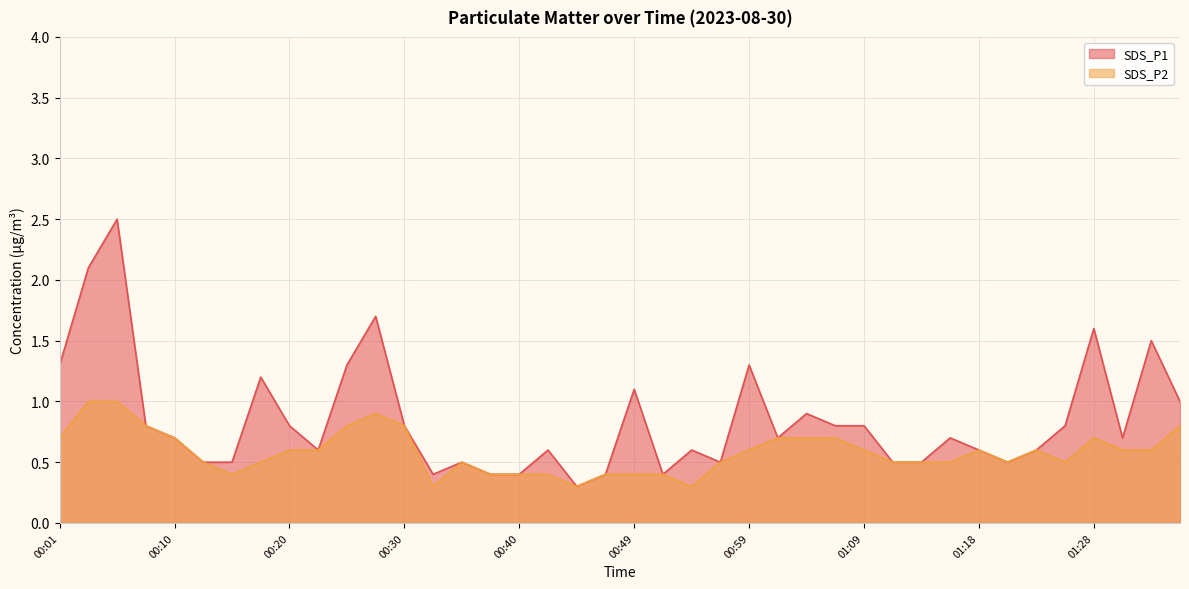

True or false: SDS_P2 and SDS_P1 intersect in this chart.

False